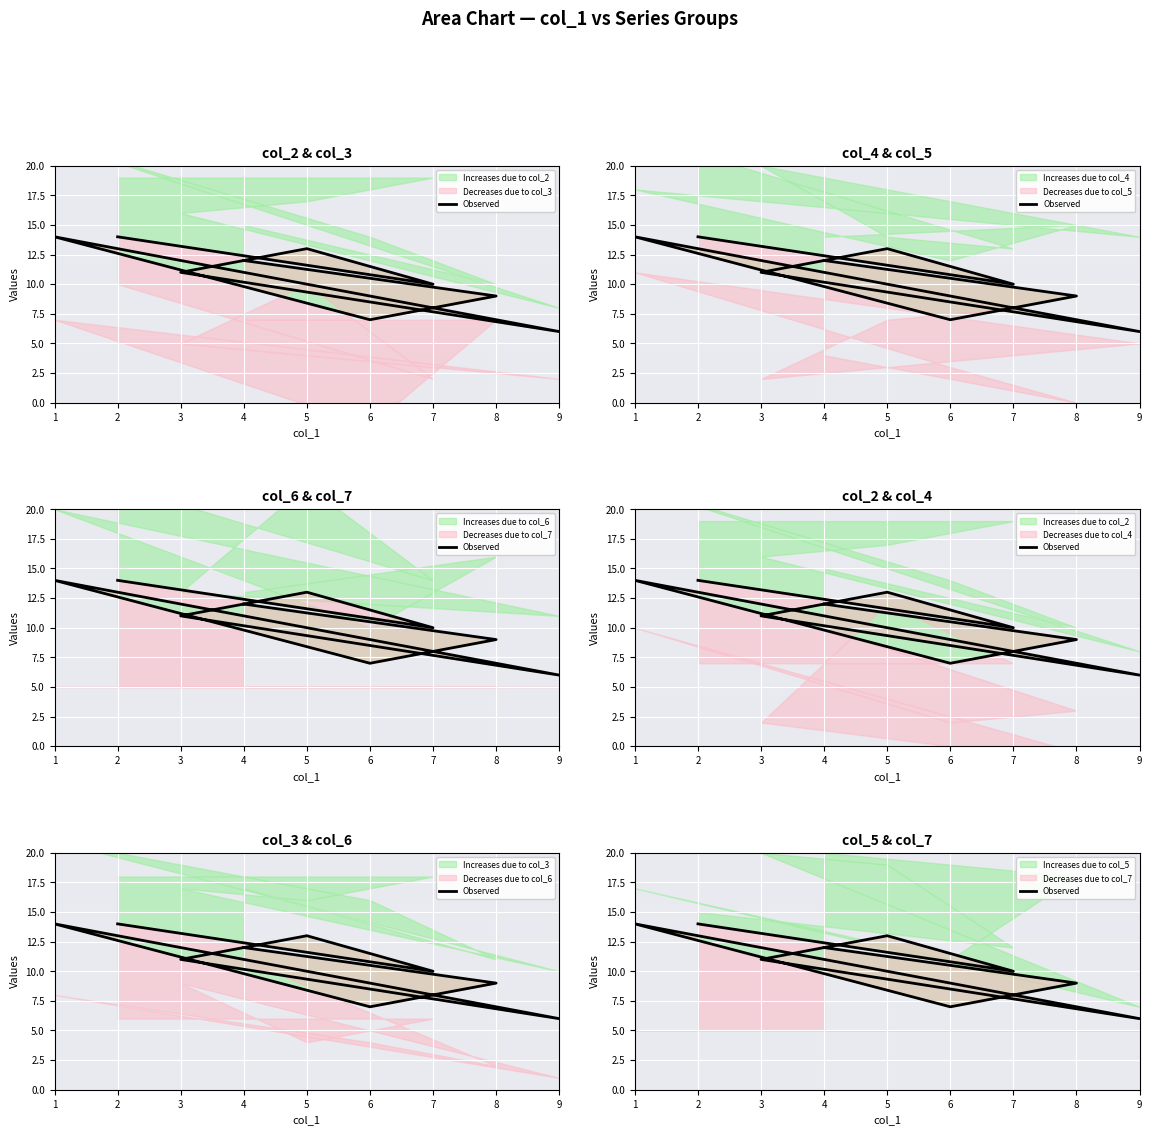

Which has a higher value, 2 or 7?

2